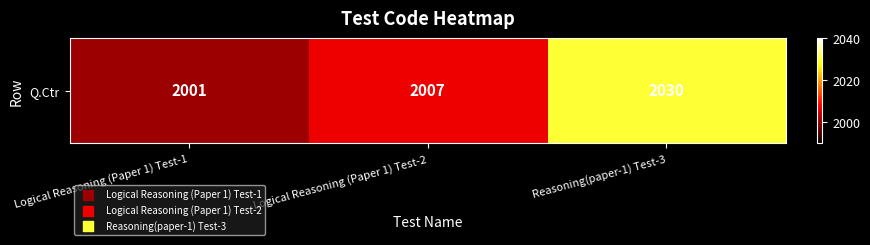

What is the minimum value shown in the chart?

2001